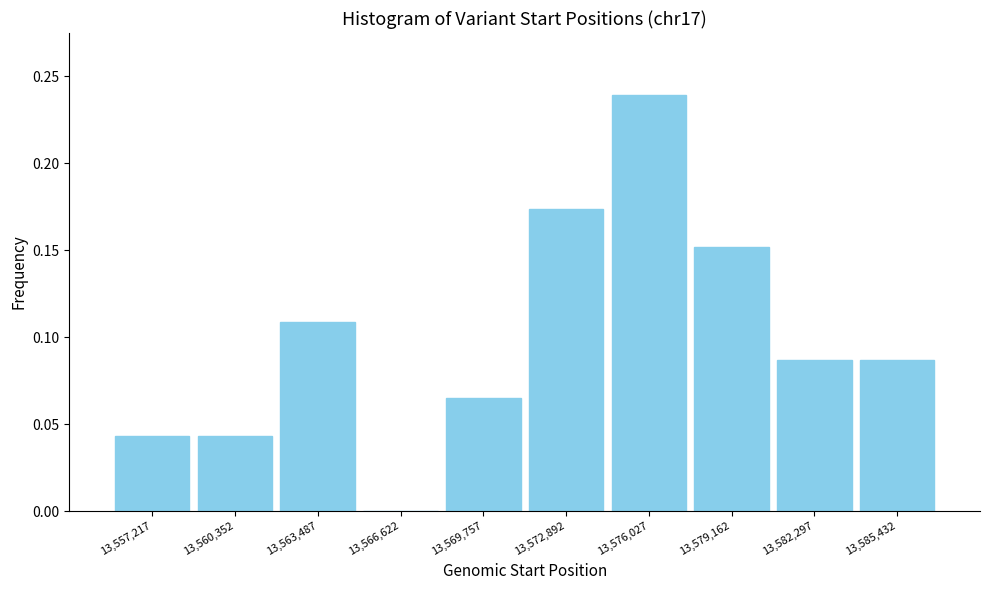

Reading left to right, list every bar in this chart as the range it spans on the x-axis followed by its height. Neither the bar edges nor the heights are printed on the chart, so give them approximately, as read against the axes.

13555500 to 13559000: 0.045
13559000 to 13562000: 0.045
13562000 to 13565000: 0.110
13565000 to 13568000: 0
13568000 to 13571500: 0.065
13571500 to 13574500: 0.175
13574500 to 13577500: 0.240
13577500 to 13580500: 0.150
13580500 to 13584000: 0.085
13584000 to 13587000: 0.085